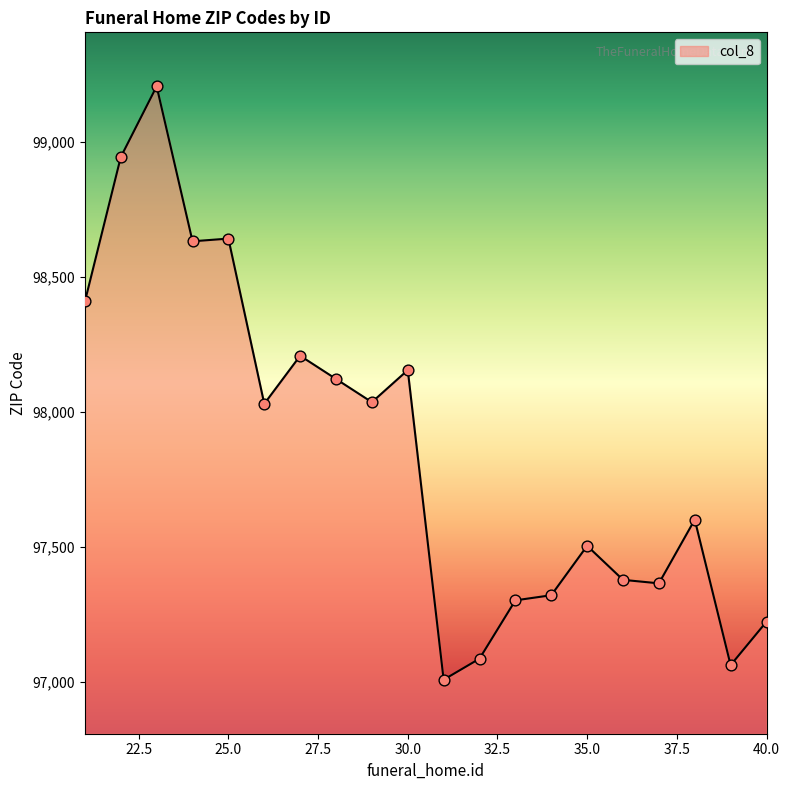

What is the smallest value displayed?

97008